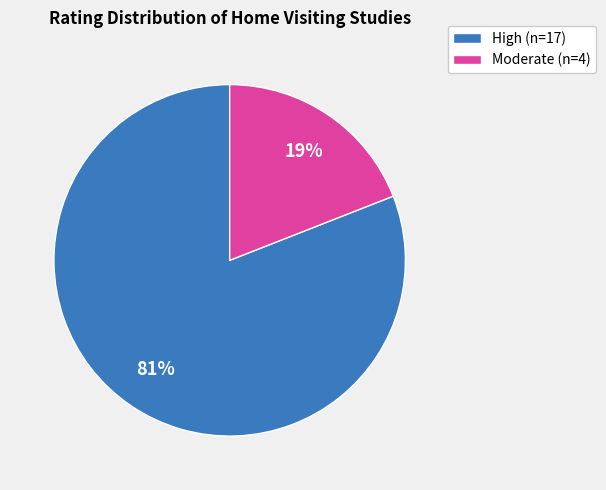

Does any single category account for the majority?

Yes